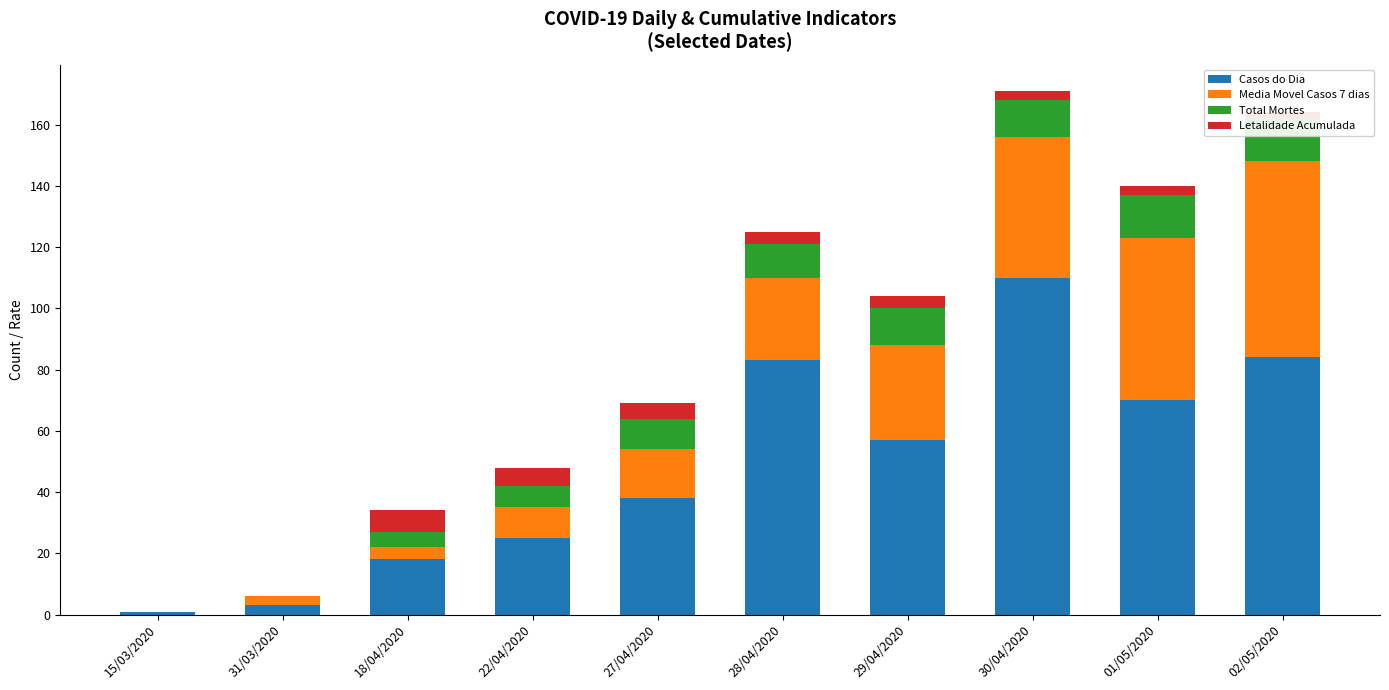

What is the average value of the Letalidade Acumulada series?

3